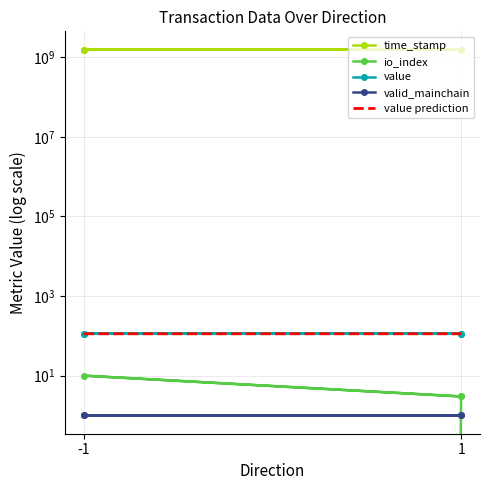

True or false: value has a value of 74.3 at -1.

False